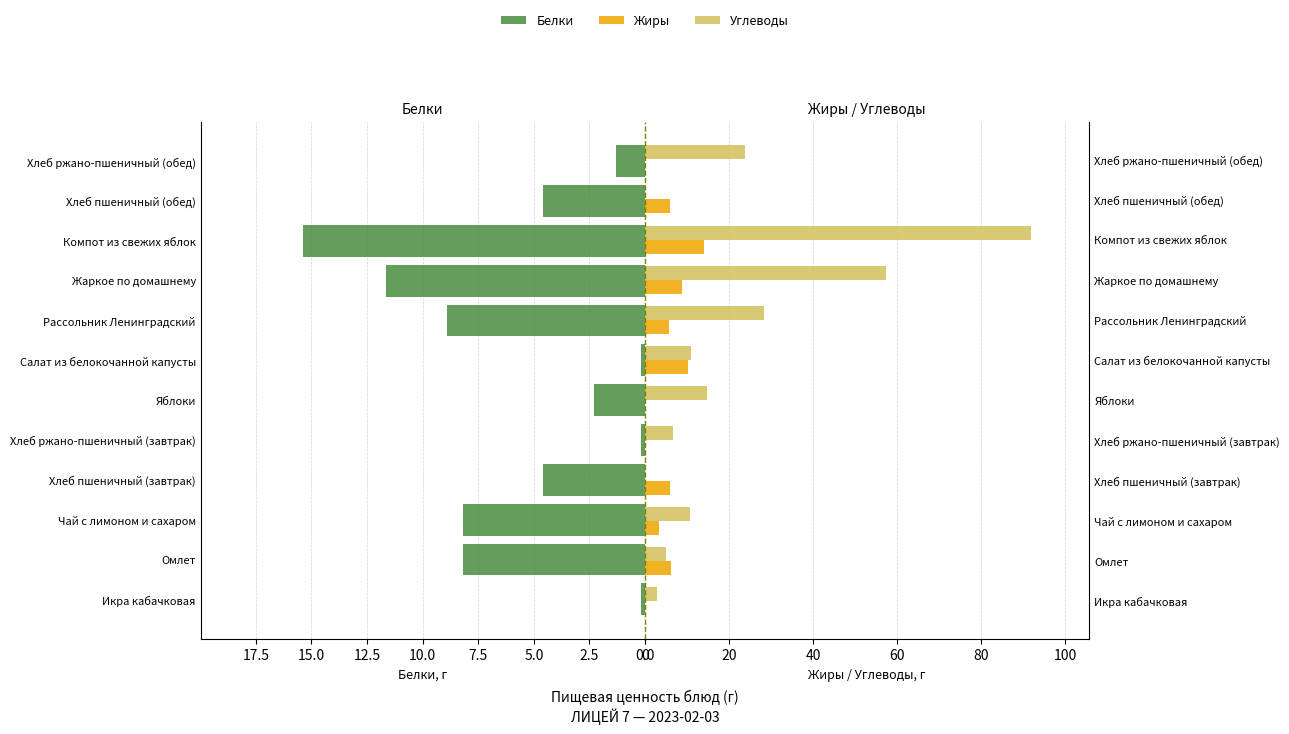

True or false: Белки has a value of 0.2 at Икра кабачковая.

True